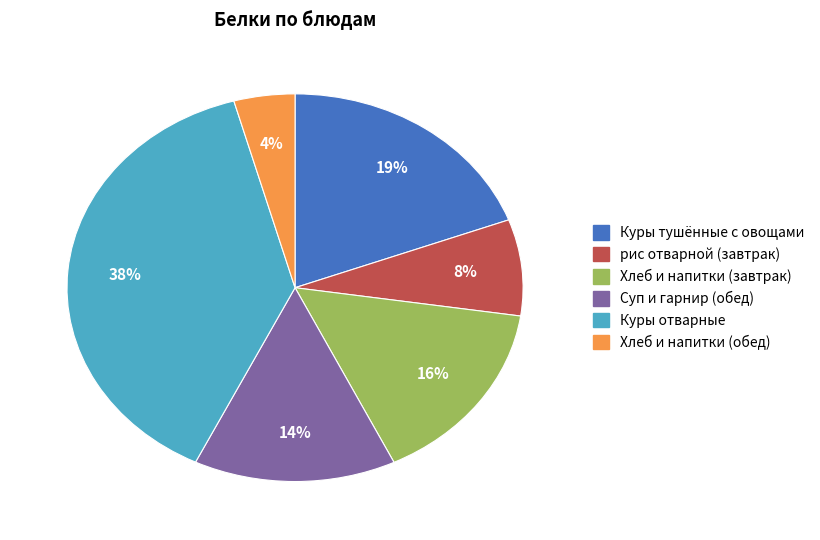

Which has a higher value, Куры тушённые с овощами or Куры отварные?

Куры отварные